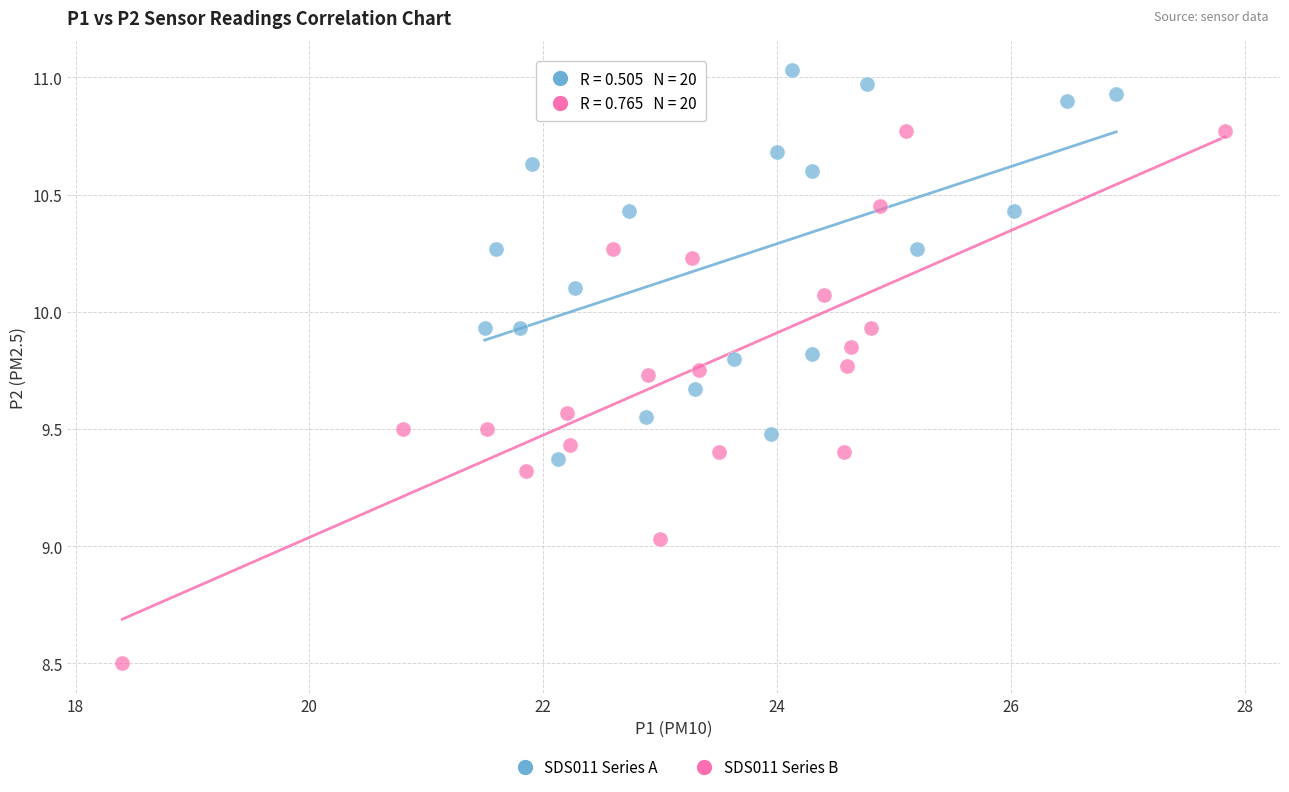

Which series contains the highest Y value?

SDS011 Series A